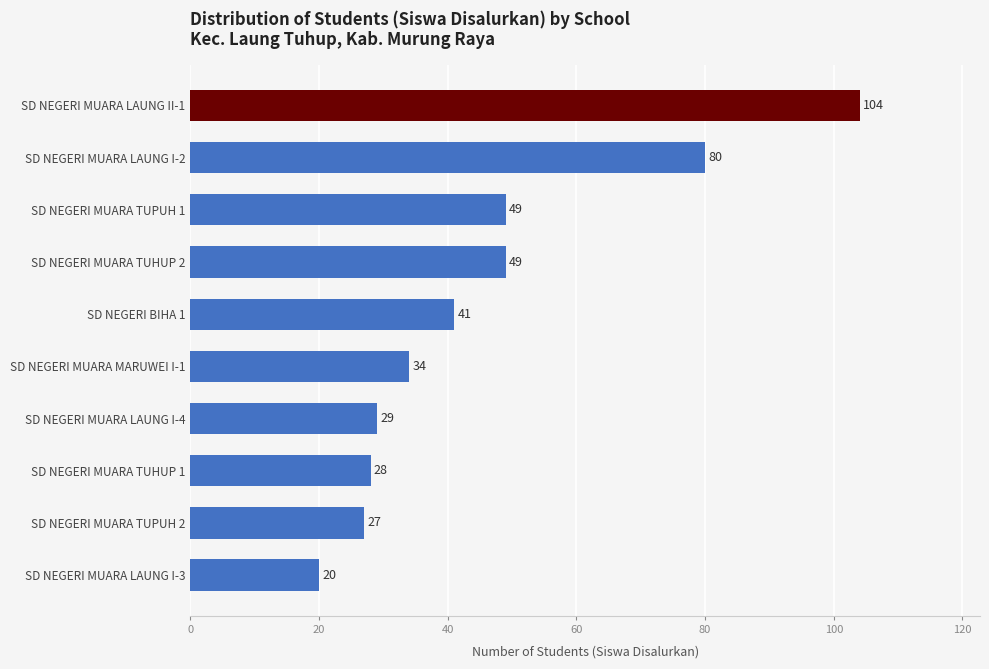

Reading bottom to top, what are all the values shown in this chart?

20	27	28	29	34	41	49	49	80	104